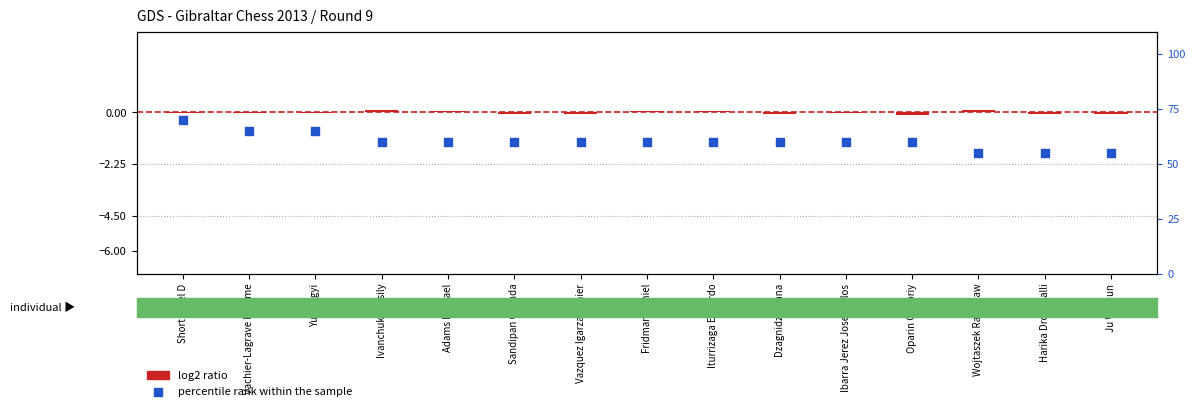

At how many categories does at least one series exceed 58?

12